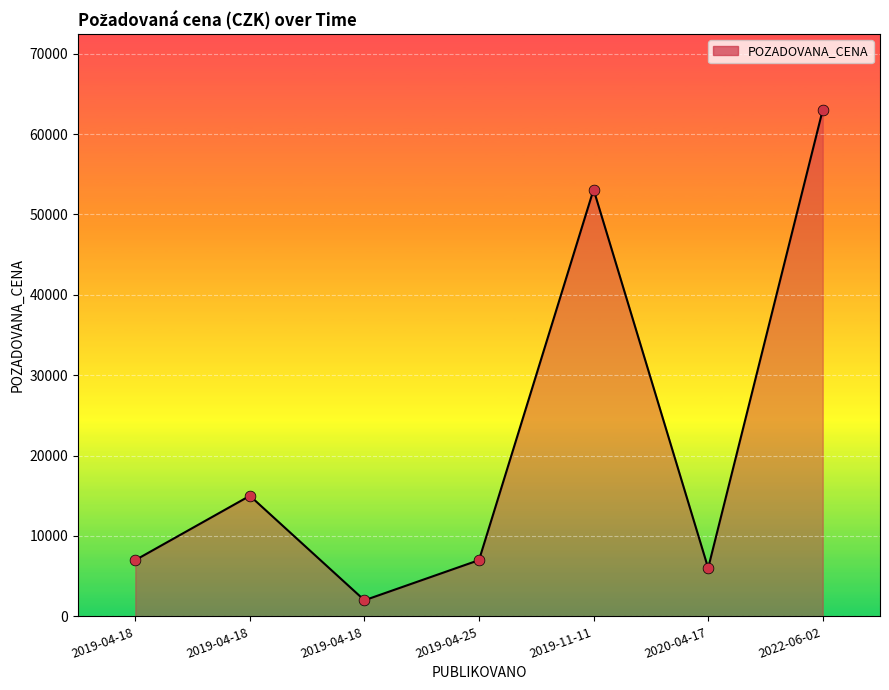

What is the change in value from 2019-04-18 to 2022-06-02?

+48000